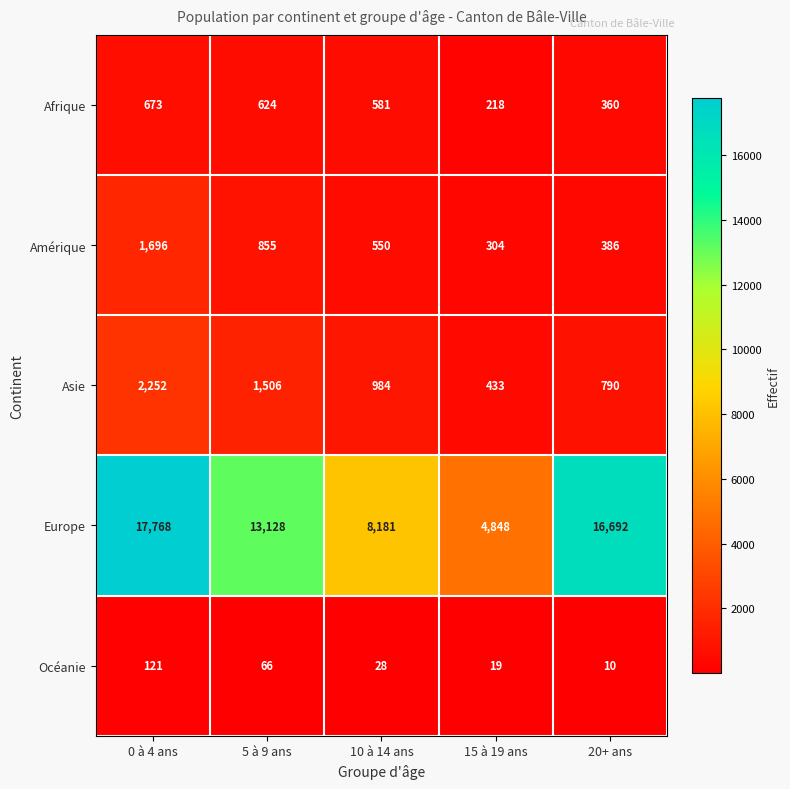

What is the spread (max minus min) of values at 15 à 19 ans?

4829